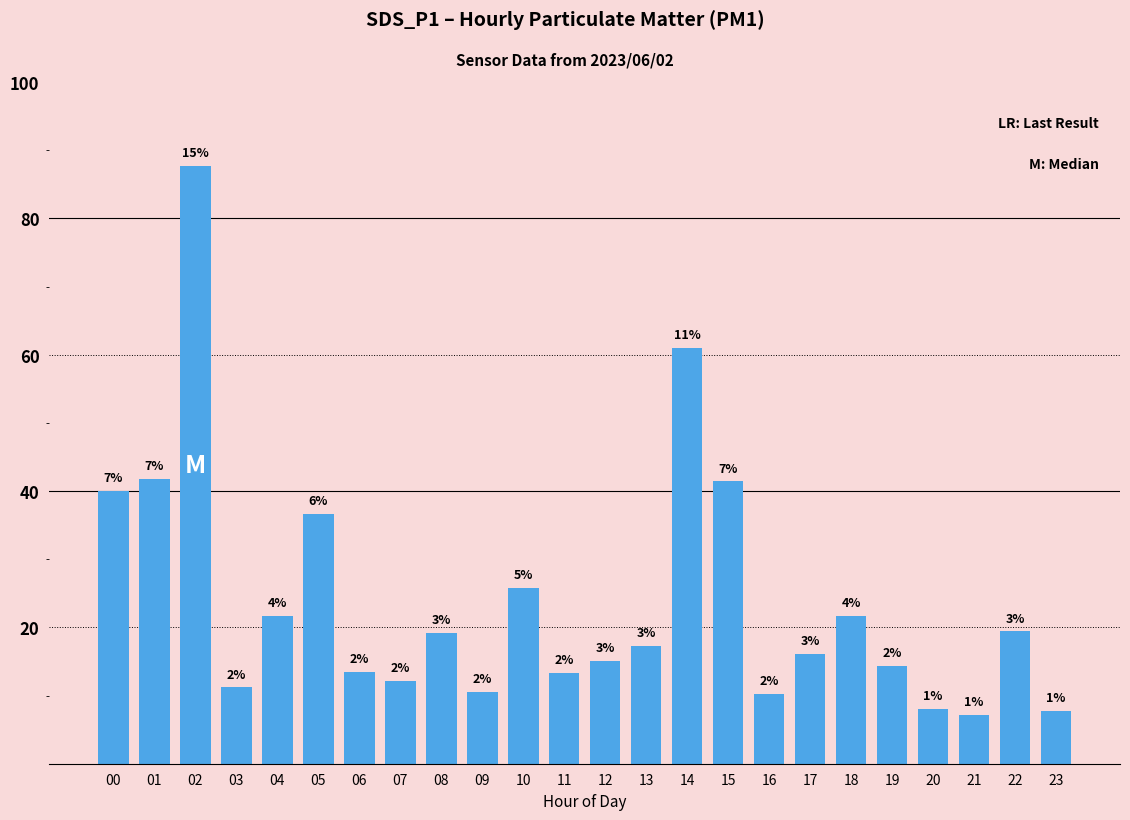

Reading left to right, what are all the values shown in this chart?

40.0	41.8	87.7	11.2	21.7	36.7	13.5	12.2	19.2	10.5	25.8	13.3	15.1	17.3	61.0	41.4	10.2	16.1	21.7	14.3	8.0	7.2	19.4	7.7